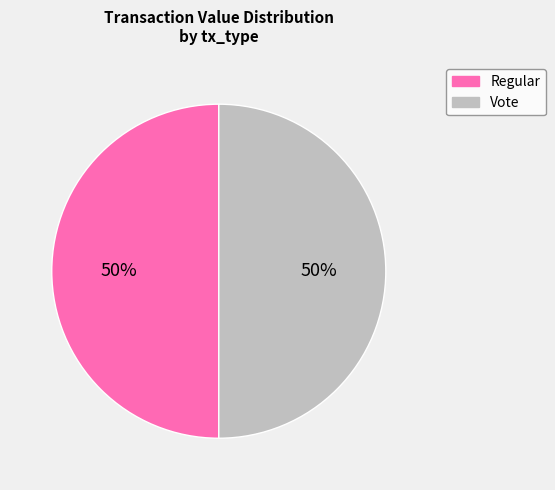

The Regular slice represents 65% of the pie. True or false?

False